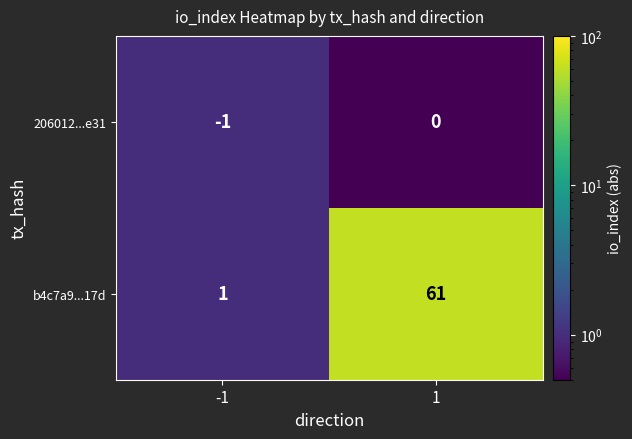

Rank the series at -1 from highest to lowest value.

b4c7a9...17d, 206012...e31